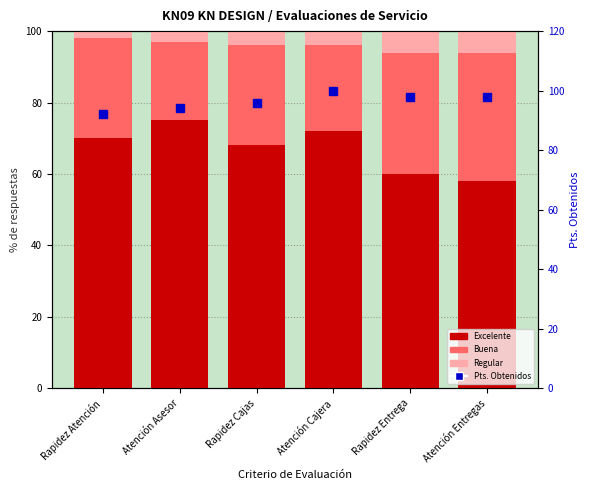

Which category has the highest value in the Pts. Obtenidos series?

Atención Cajera